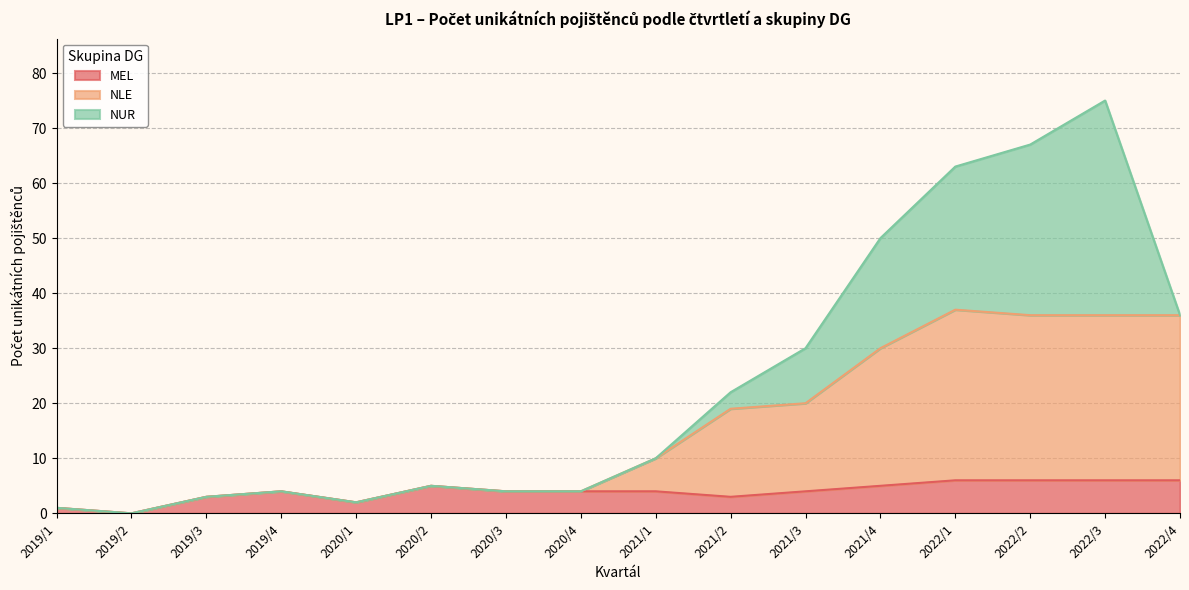

What is the total value across all series at 2020/3?

4